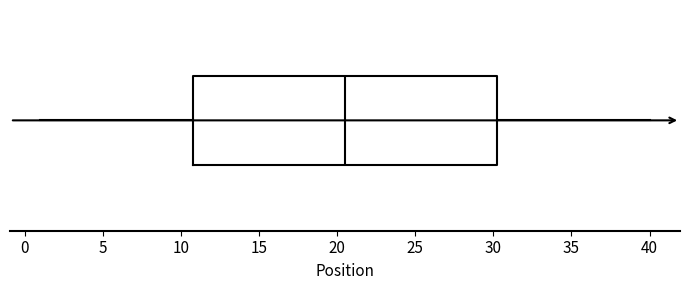

Where is the right edge of the box on the x-axis? The values are not printed on the chart, so give them approximately, as read against the axis.

30.5